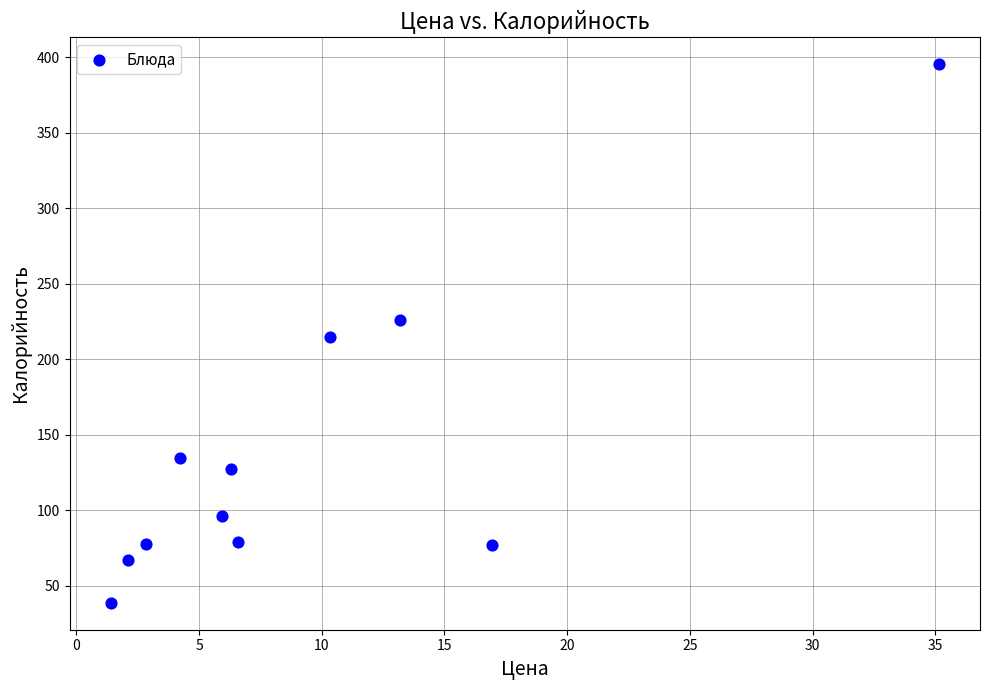

What is the average Y value?

139.4